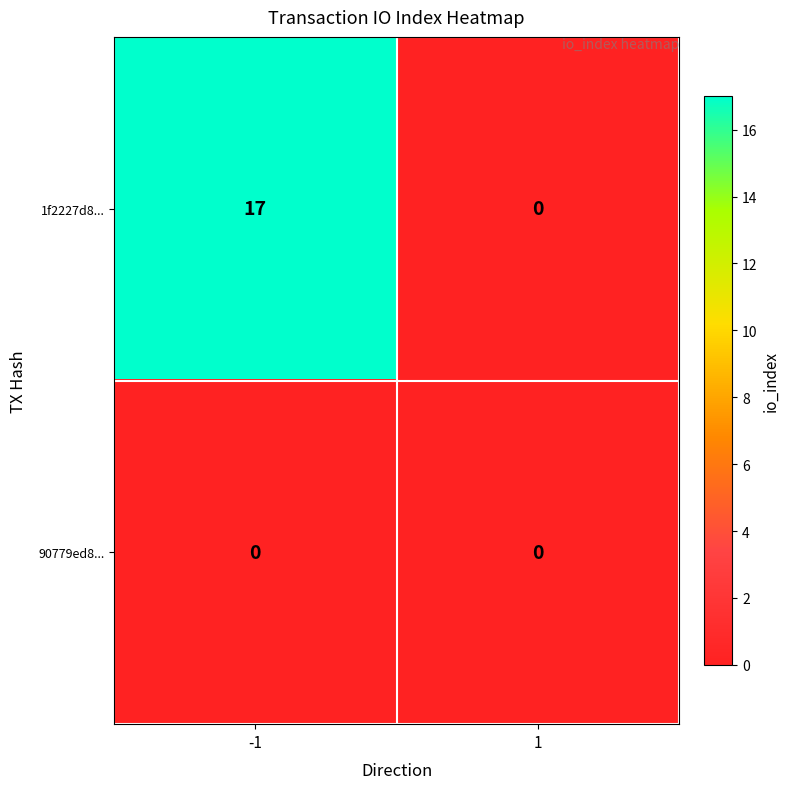

Reading left to right, transcribe all the data shown in this chart.

1f2227d8...: -1=17	1=0
90779ed8...: -1=0	1=0